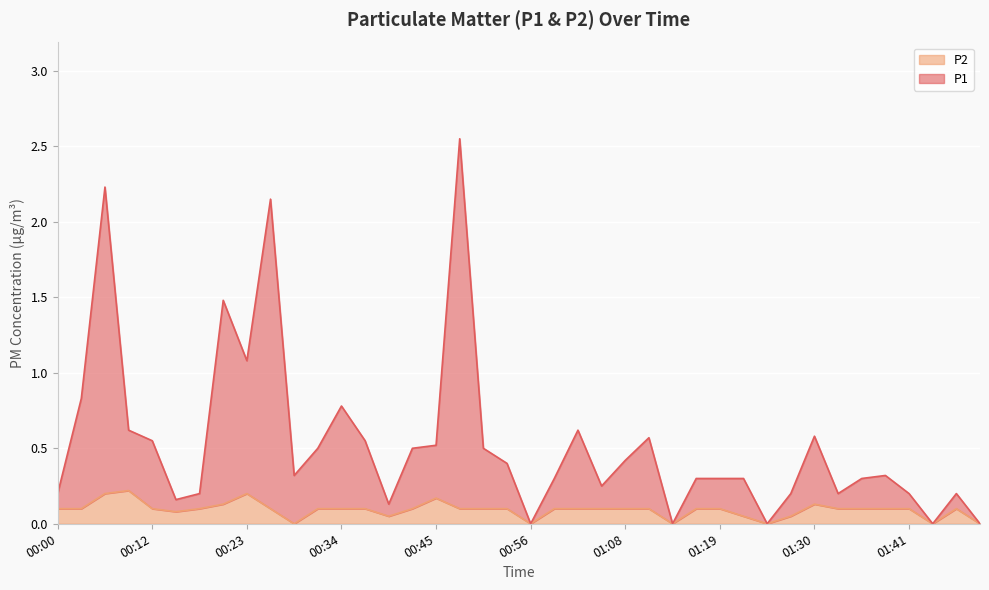

Does the chart display data point markers on the line(s)?

No